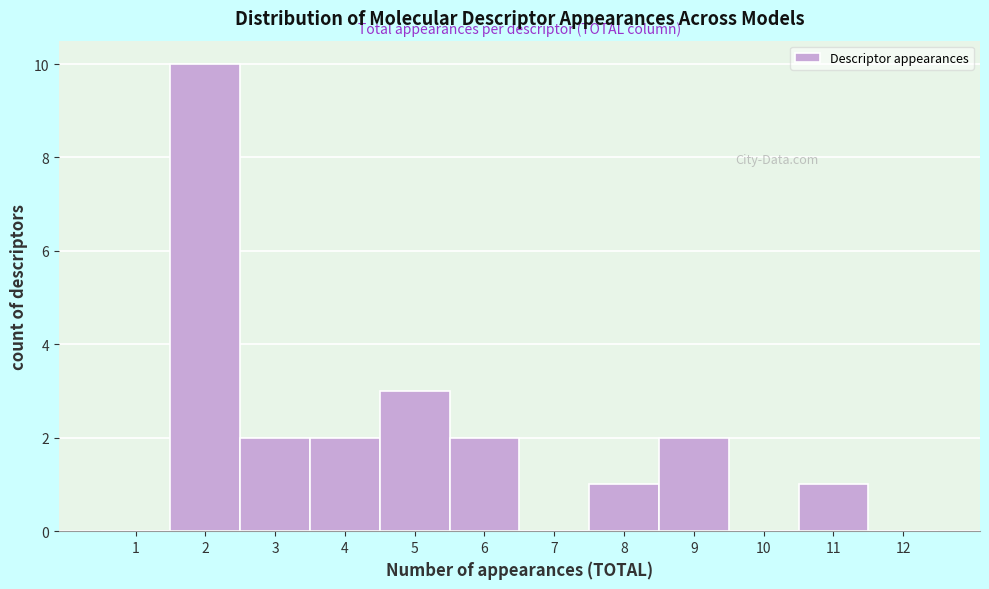

Reading left to right, list every bar in this chart as the range it spans on the x-axis followed by its height. The values are not printed on the chart, so give them approximately, as read against the axis.

0.5 to 1.5: 0
1.5 to 2.5: 10
2.5 to 3.5: 2
3.5 to 4.5: 2
4.5 to 5.5: 3
5.5 to 6.5: 2
6.5 to 7.5: 0
7.5 to 8.5: 1
8.5 to 9.5: 2
9.5 to 10.5: 0
10.5 to 11.5: 1
11.5 to 12.5: 0